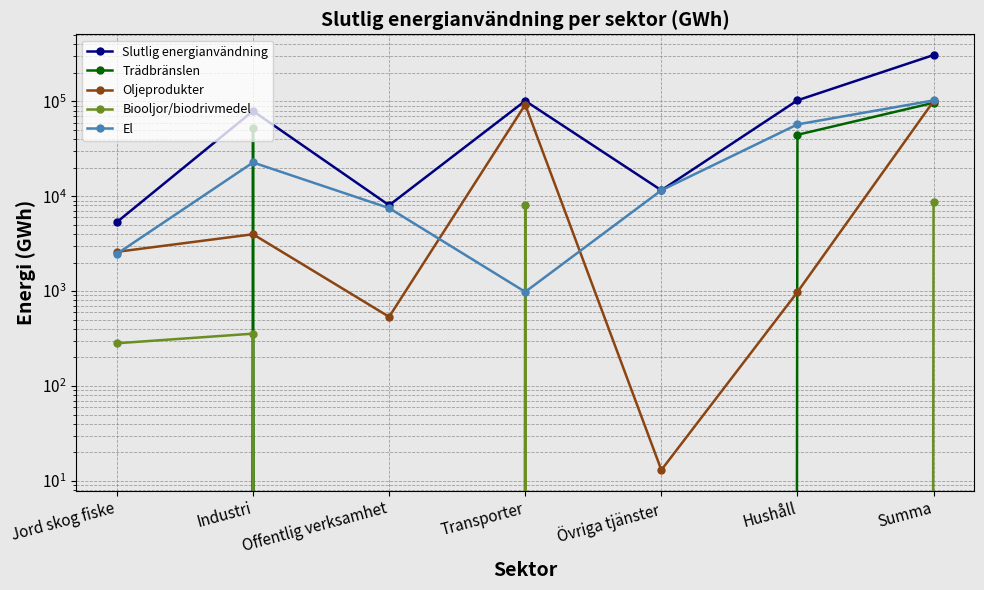

At which label is Oljeprodukter closest to 50321?

Transporter